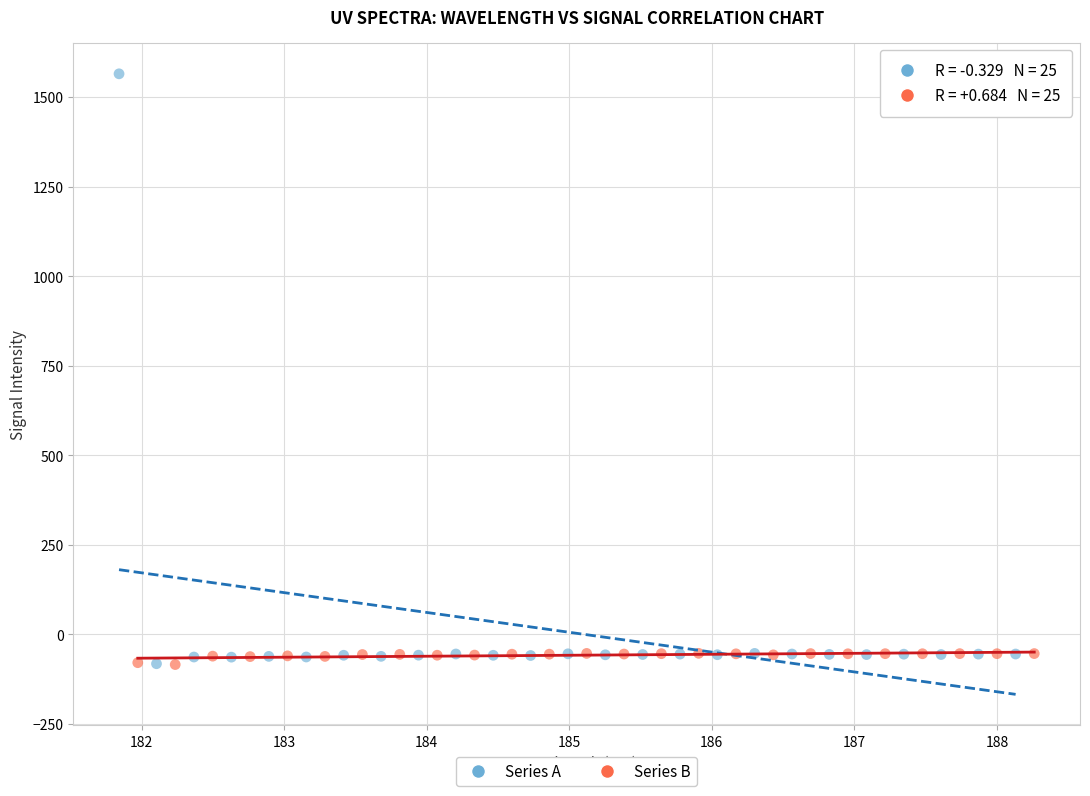

Which series reaches the maximum Y coordinate?

Series A